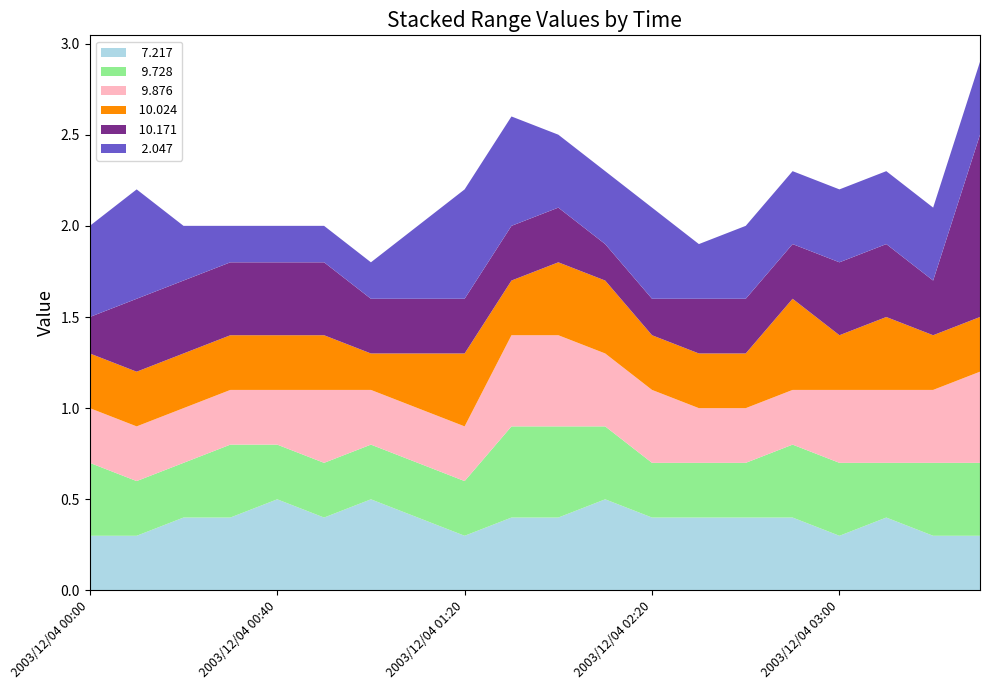

Reading left to right, extract all data points from this chart.

  7.217: 2003/12/04 00:00=0.3	2003/12/04 00:10=0.3	2003/12/04 00:20=0.4	2003/12/04 00:30=0.4	2003/12/04 00:40=0.5	2003/12/04 00:50=0.4	2003/12/04 01:00=0.5	2003/12/04 01:10=0.4	2003/12/04 01:20=0.3	2003/12/04 01:50=0.4	2003/12/04 02:00=0.4	2003/12/04 02:10=0.5	2003/12/04 02:20=0.4	2003/12/04 02:30=0.4	2003/12/04 02:40=0.4	2003/12/04 02:50=0.4	2003/12/04 03:00=0.3	2003/12/04 03:10=0.4	2003/12/04 03:20=0.3	2003/12/04 03:30=0.3
  9.728: 2003/12/04 00:00=0.4	2003/12/04 00:10=0.3	2003/12/04 00:20=0.3	2003/12/04 00:30=0.4	2003/12/04 00:40=0.3	2003/12/04 00:50=0.3	2003/12/04 01:00=0.3	2003/12/04 01:10=0.3	2003/12/04 01:20=0.3	2003/12/04 01:50=0.5	2003/12/04 02:00=0.5	2003/12/04 02:10=0.4	2003/12/04 02:20=0.3	2003/12/04 02:30=0.3	2003/12/04 02:40=0.3	2003/12/04 02:50=0.4	2003/12/04 03:00=0.4	2003/12/04 03:10=0.3	2003/12/04 03:20=0.4	2003/12/04 03:30=0.4
  9.876: 2003/12/04 00:00=0.3	2003/12/04 00:10=0.3	2003/12/04 00:20=0.3	2003/12/04 00:30=0.3	2003/12/04 00:40=0.3	2003/12/04 00:50=0.4	2003/12/04 01:00=0.3	2003/12/04 01:10=0.3	2003/12/04 01:20=0.3	2003/12/04 01:50=0.5	2003/12/04 02:00=0.5	2003/12/04 02:10=0.4	2003/12/04 02:20=0.4	2003/12/04 02:30=0.3	2003/12/04 02:40=0.3	2003/12/04 02:50=0.3	2003/12/04 03:00=0.4	2003/12/04 03:10=0.4	2003/12/04 03:20=0.4	2003/12/04 03:30=0.5
 10.024: 2003/12/04 00:00=0.3	2003/12/04 00:10=0.3	2003/12/04 00:20=0.3	2003/12/04 00:30=0.3	2003/12/04 00:40=0.3	2003/12/04 00:50=0.3	2003/12/04 01:00=0.2	2003/12/04 01:10=0.3	2003/12/04 01:20=0.4	2003/12/04 01:50=0.3	2003/12/04 02:00=0.4	2003/12/04 02:10=0.4	2003/12/04 02:20=0.3	2003/12/04 02:30=0.3	2003/12/04 02:40=0.3	2003/12/04 02:50=0.5	2003/12/04 03:00=0.3	2003/12/04 03:10=0.4	2003/12/04 03:20=0.3	2003/12/04 03:30=0.3
 10.171: 2003/12/04 00:00=0.2	2003/12/04 00:10=0.4	2003/12/04 00:20=0.4	2003/12/04 00:30=0.4	2003/12/04 00:40=0.4	2003/12/04 00:50=0.4	2003/12/04 01:00=0.3	2003/12/04 01:10=0.3	2003/12/04 01:20=0.3	2003/12/04 01:50=0.3	2003/12/04 02:00=0.3	2003/12/04 02:10=0.2	2003/12/04 02:20=0.2	2003/12/04 02:30=0.3	2003/12/04 02:40=0.3	2003/12/04 02:50=0.3	2003/12/04 03:00=0.4	2003/12/04 03:10=0.4	2003/12/04 03:20=0.3	2003/12/04 03:30=1.0
  2.047: 2003/12/04 00:00=0.5	2003/12/04 00:10=0.6	2003/12/04 00:20=0.3	2003/12/04 00:30=0.2	2003/12/04 00:40=0.2	2003/12/04 00:50=0.2	2003/12/04 01:00=0.2	2003/12/04 01:10=0.4	2003/12/04 01:20=0.6	2003/12/04 01:50=0.6	2003/12/04 02:00=0.4	2003/12/04 02:10=0.4	2003/12/04 02:20=0.5	2003/12/04 02:30=0.3	2003/12/04 02:40=0.4	2003/12/04 02:50=0.4	2003/12/04 03:00=0.4	2003/12/04 03:10=0.4	2003/12/04 03:20=0.4	2003/12/04 03:30=0.4